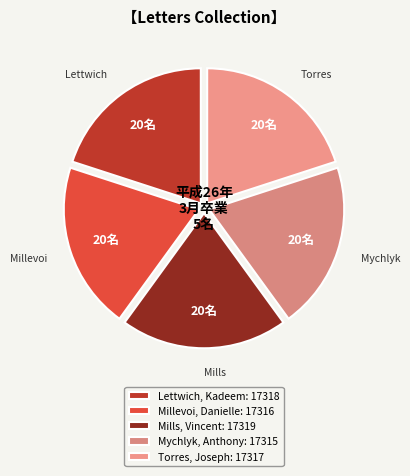

The Mychlyk, Anthony slice represents 20% of the pie. True or false?

True